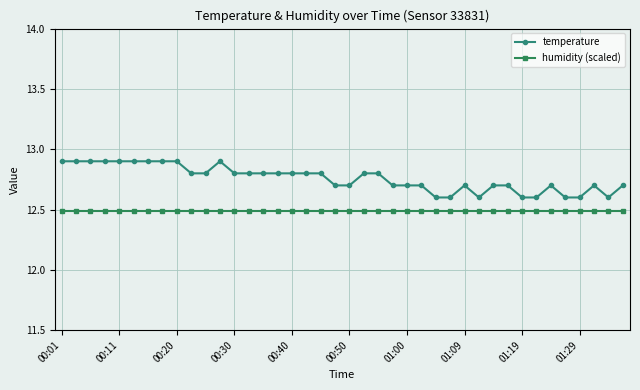

Reading right to left, extract all data points from this chart.

temperature: 12.7	12.6	12.7	12.6	12.6	12.7	12.6	12.6	12.7	12.7	12.6	12.7	12.6	12.6	12.7	12.7	12.7	12.8	12.8	12.7	12.7	12.8	12.8	12.8	12.8	12.8	12.8	12.8	12.9	12.8	12.8	12.9	12.9	12.9	12.9	12.9	12.9	12.9	12.9	12.9
humidity (scaled): 12.5	12.5	12.5	12.5	12.5	12.5	12.5	12.5	12.5	12.5	12.5	12.5	12.5	12.5	12.5	12.5	12.5	12.5	12.5	12.5	12.5	12.5	12.5	12.5	12.5	12.5	12.5	12.5	12.5	12.5	12.5	12.5	12.5	12.5	12.5	12.5	12.5	12.5	12.5	12.5